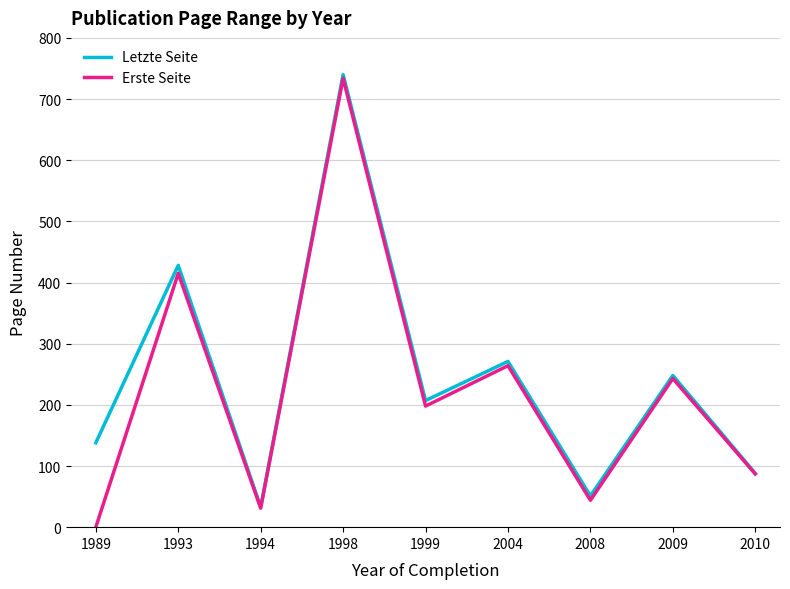

At which category does Erste Seite reach its first local peak?

1993